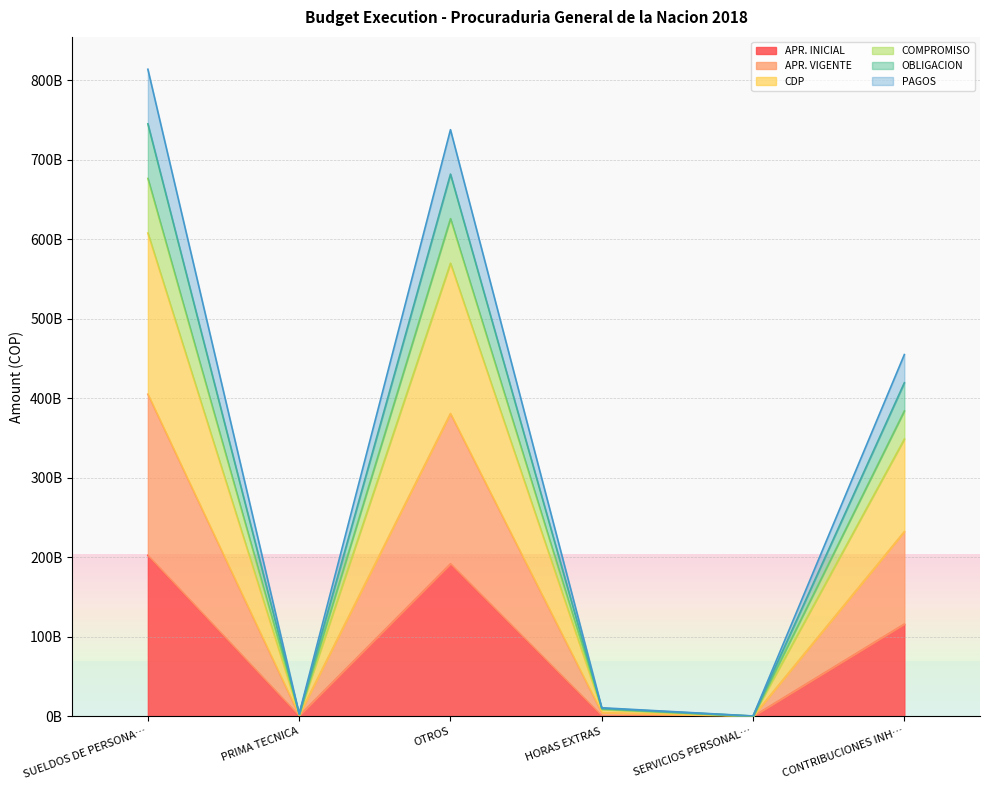

What is the sum of all OBLIGACION values?

1861309643338